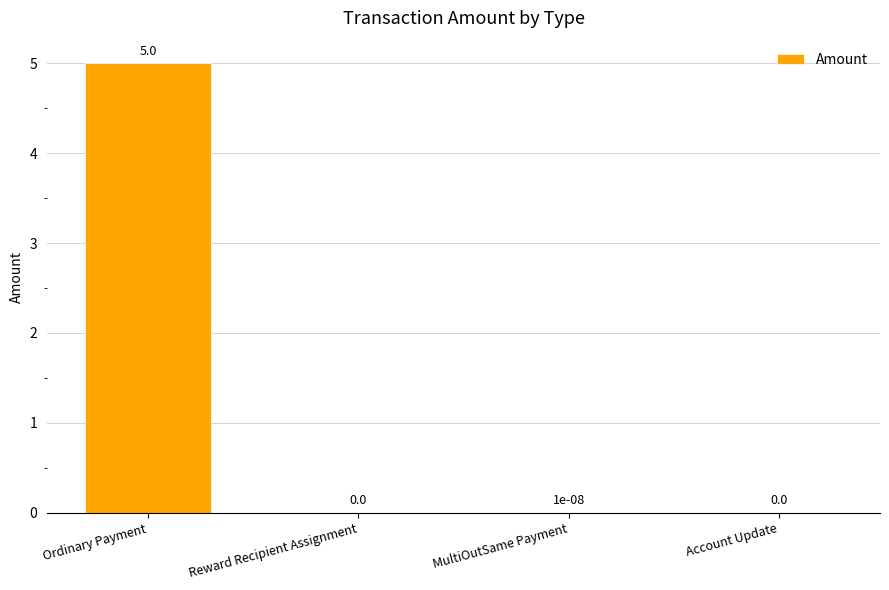

Does the chart contain stacked bars?

No